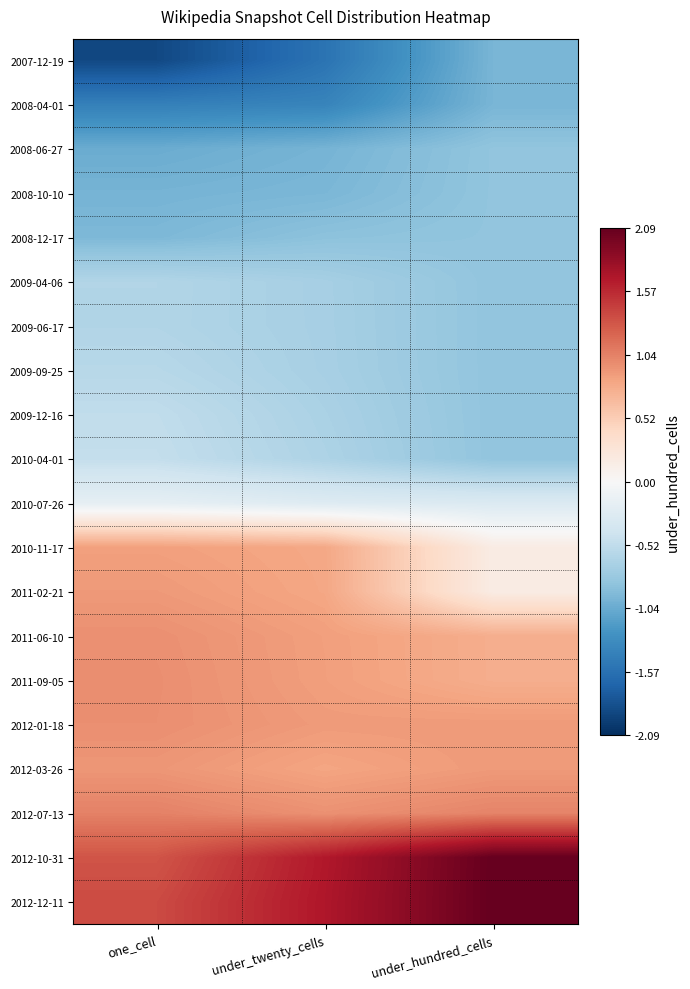

Reading right to left, what are all the values shown in this chart?

2007-12-19: under_hundred_cells=-1.0	under_twenty_cells=-1.5	one_cell=-1.9
2008-04-01: under_hundred_cells=-1.0	under_twenty_cells=-1.4	one_cell=-1.4
2008-06-27: under_hundred_cells=-0.8	under_twenty_cells=-1.0	one_cell=-1.0
2008-10-10: under_hundred_cells=-0.8	under_twenty_cells=-0.9	one_cell=-1.0
2008-12-17: under_hundred_cells=-0.8	under_twenty_cells=-0.9	one_cell=-0.9
2009-04-06: under_hundred_cells=-0.8	under_twenty_cells=-0.7	one_cell=-0.6
2009-06-17: under_hundred_cells=-0.8	under_twenty_cells=-0.7	one_cell=-0.6
2009-09-25: under_hundred_cells=-0.8	under_twenty_cells=-0.7	one_cell=-0.6
2009-12-16: under_hundred_cells=-0.8	under_twenty_cells=-0.7	one_cell=-0.5
2010-04-01: under_hundred_cells=-0.8	under_twenty_cells=-0.6	one_cell=-0.5
2010-07-26: under_hundred_cells=-0.3	under_twenty_cells=-0.3	one_cell=-0.2
2010-11-17: under_hundred_cells=0.2	under_twenty_cells=0.8	one_cell=0.9
2011-02-21: under_hundred_cells=0.2	under_twenty_cells=0.8	one_cell=0.9
2011-06-10: under_hundred_cells=0.8	under_twenty_cells=0.9	one_cell=1.0
2011-09-05: under_hundred_cells=0.8	under_twenty_cells=0.9	one_cell=1.0
2012-01-18: under_hundred_cells=0.9	under_twenty_cells=0.9	one_cell=1.0
2012-03-26: under_hundred_cells=0.9	under_twenty_cells=0.8	one_cell=0.9
2012-07-13: under_hundred_cells=1.0	under_twenty_cells=0.9	one_cell=1.0
2012-10-31: under_hundred_cells=2.1	under_twenty_cells=1.7	one_cell=1.3
2012-12-11: under_hundred_cells=2.1	under_twenty_cells=1.7	one_cell=1.4